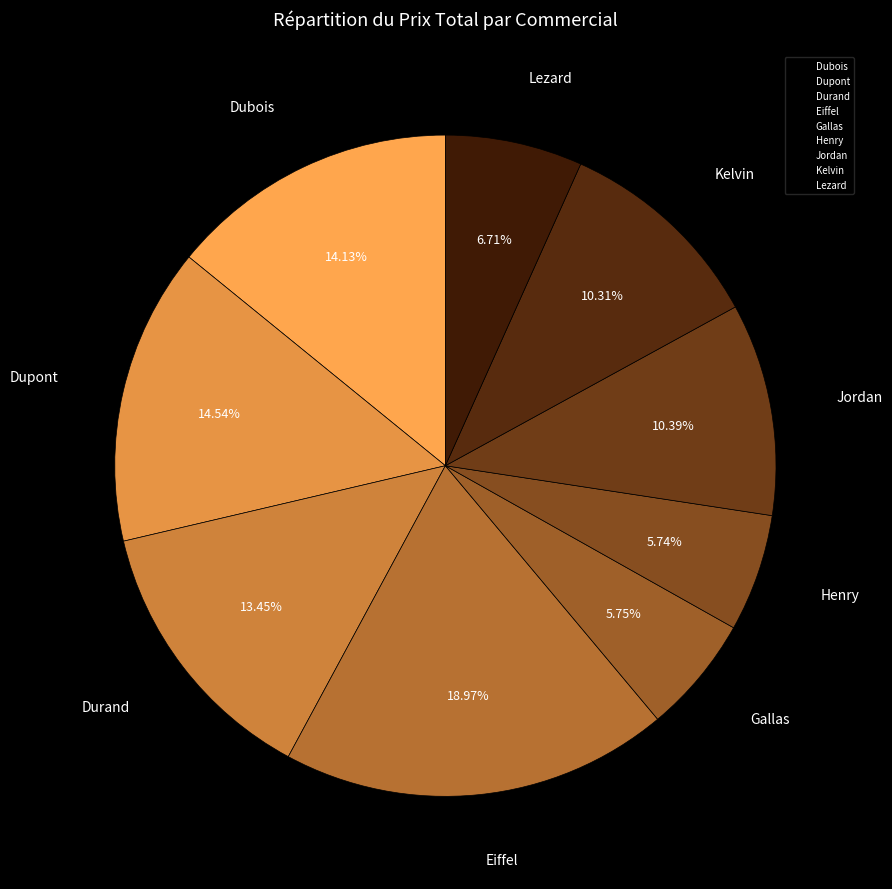

What percentage do Dubois and Lezard together represent?

20.8%